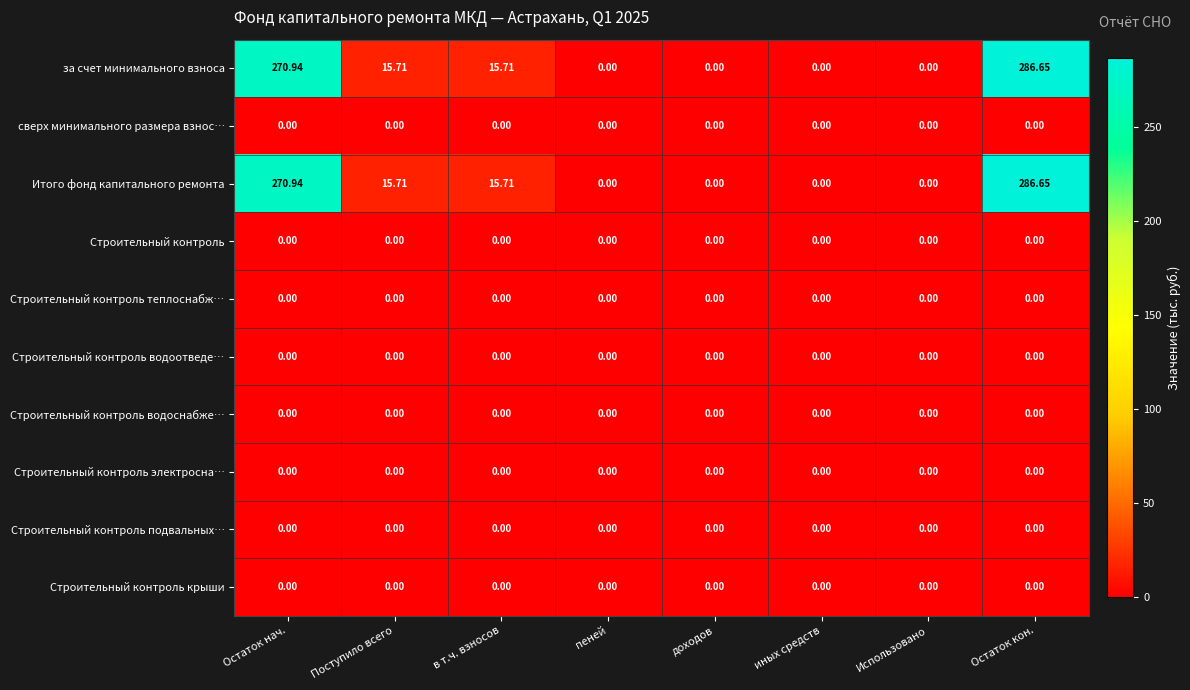

Which label corresponds to the largest value in the chart?

Остаток кон.